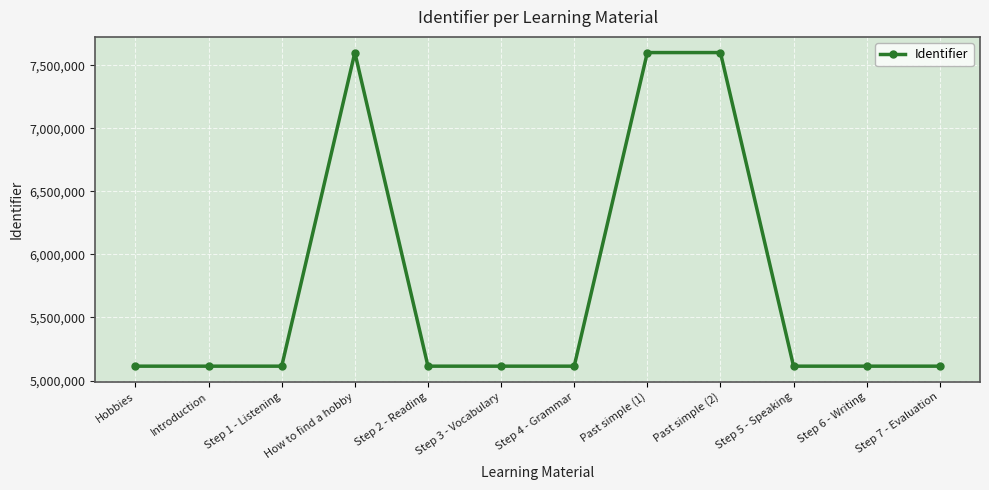

The value at Past simple (1) is 4586623. True or false?

False